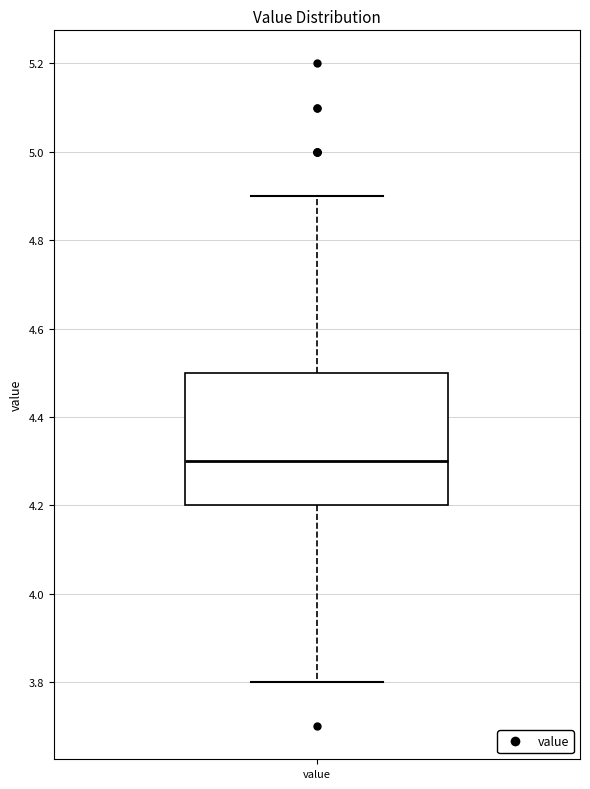

Transcribe this box plot: give where the median line is, the range the box spans, and where the two whiskers end, as read against the y-axis. The values are not printed on the chart, so give them approximately, as read against the axis.

median 4.3, box 4.2 to 4.5, whiskers 3.8 to 4.9